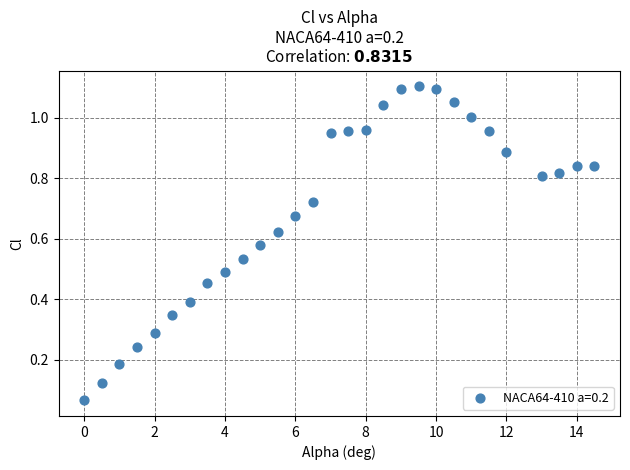

What is the range of X values (max minus min)?

14.5